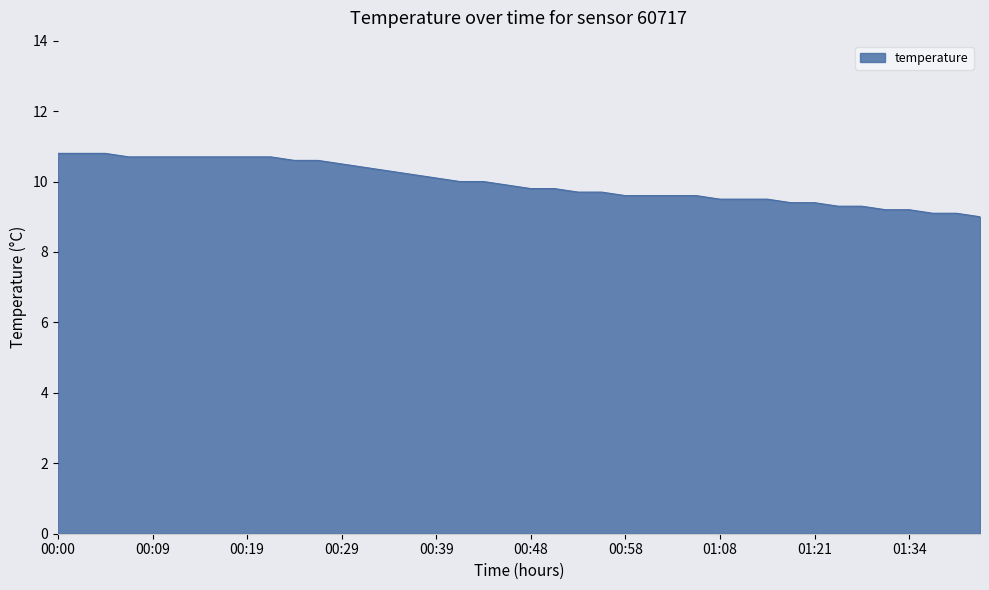

What is the maximum value shown in the chart?

10.8